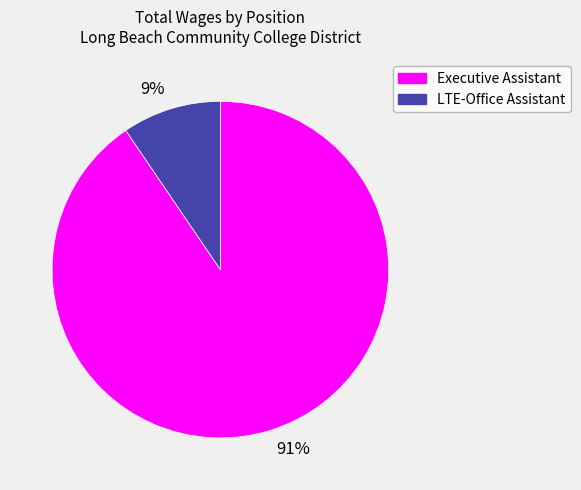

True or false: 91% accounts for 97% of the total.

False